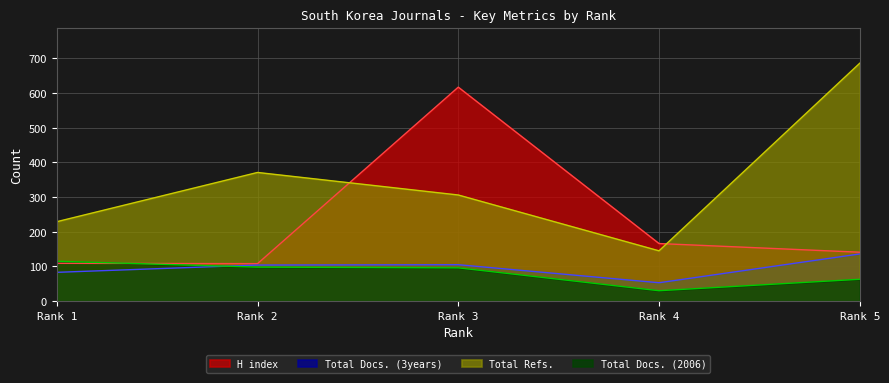

True or false: H index has a value of 141 at Rank 5.

True